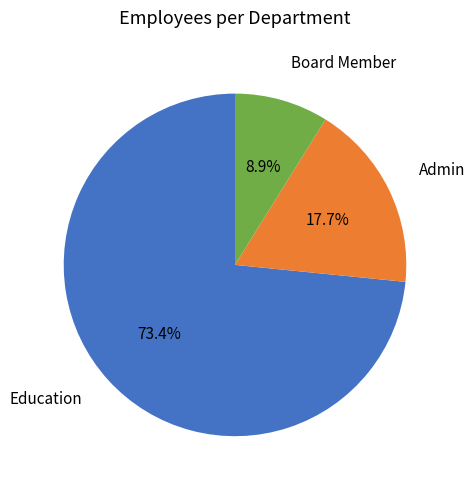

Is there any slice that represents more than half of the pie?

Yes